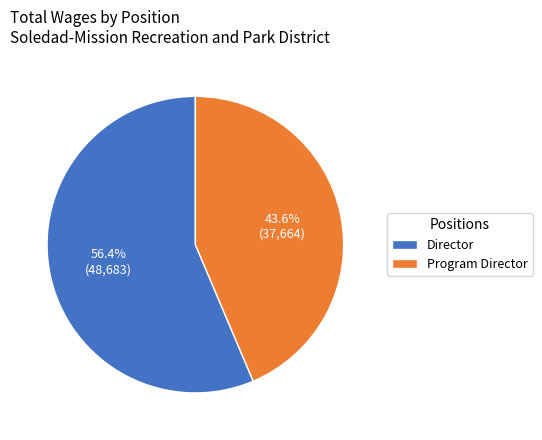

Do Program Director and Director together represent more than half of the pie?

Yes